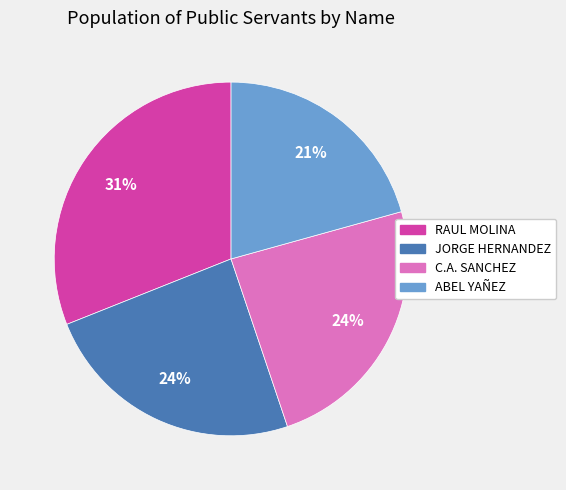

What percentage is the RAUL MOLINA slice, to the nearest percent?

31%